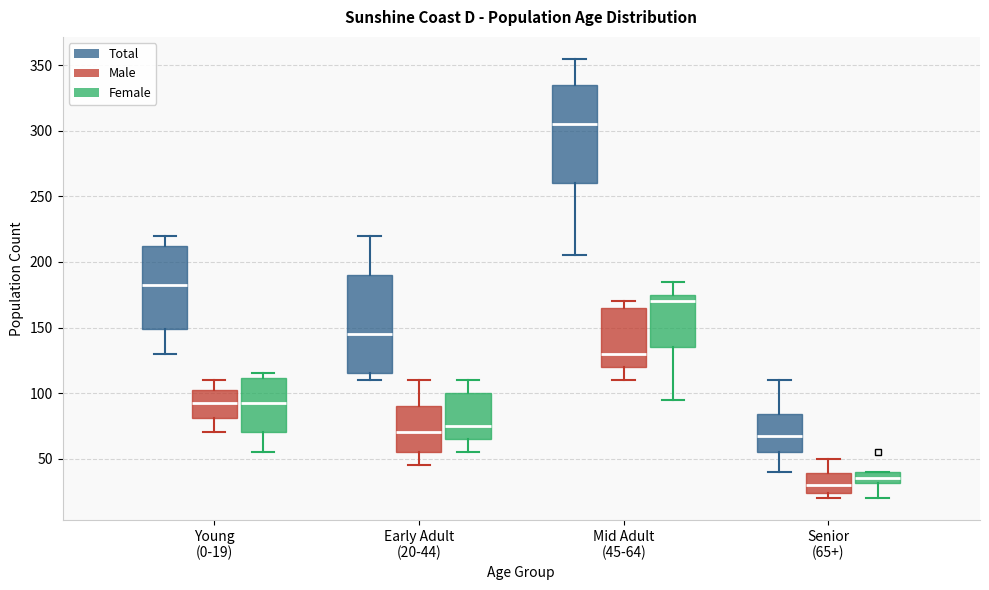

Reading left to right, read every box against the y-axis: the position of its median line, the range the box covers, and the ends of its whiskers. The values are not printed on the chart, so give them approximately, as read against the axis.

Young (0-19) (Total): median 185, box 150 to 215, whiskers 130 to 220
Young (0-19) (Male): median 95, box 80 to 105, whiskers 70 to 110
Young (0-19) (Female): median 95, box 70 to 110, whiskers 55 to 115
Early Adult (20-44) (Total): median 145, box 115 to 190, whiskers 110 to 220
Early Adult (20-44) (Male): median 70, box 55 to 90, whiskers 45 to 110
Early Adult (20-44) (Female): median 75, box 65 to 100, whiskers 55 to 110
Mid Adult (45-64) (Total): median 305, box 260 to 335, whiskers 205 to 355
Mid Adult (45-64) (Male): median 130, box 120 to 165, whiskers 110 to 170
Mid Adult (45-64) (Female): median 170, box 135 to 175, whiskers 95 to 185
Senior (65+) (Total): median 70, box 55 to 85, whiskers 40 to 110
Senior (65+) (Male): median 30, box 25 to 40, whiskers 20 to 50
Senior (65+) (Female): median 35, box 30 to 40, whiskers 20 to 40